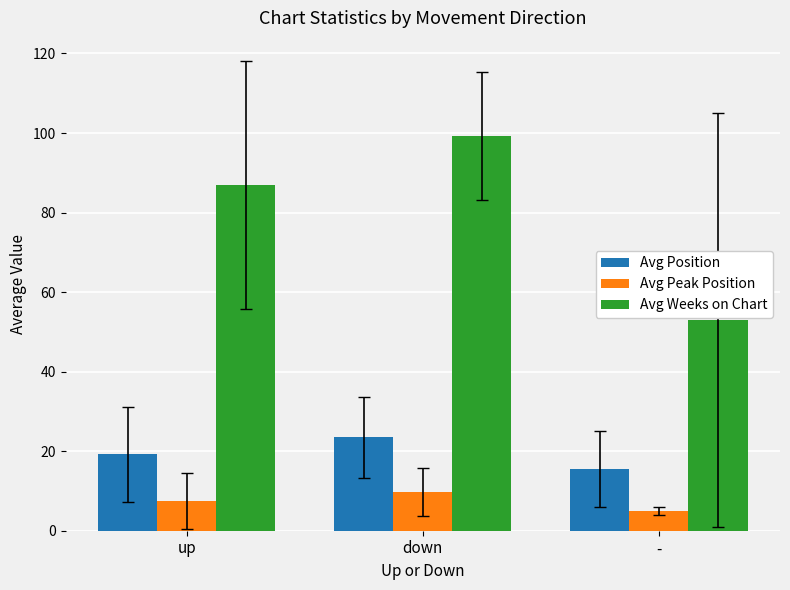

At how many categories does at least one series exceed 21?

3